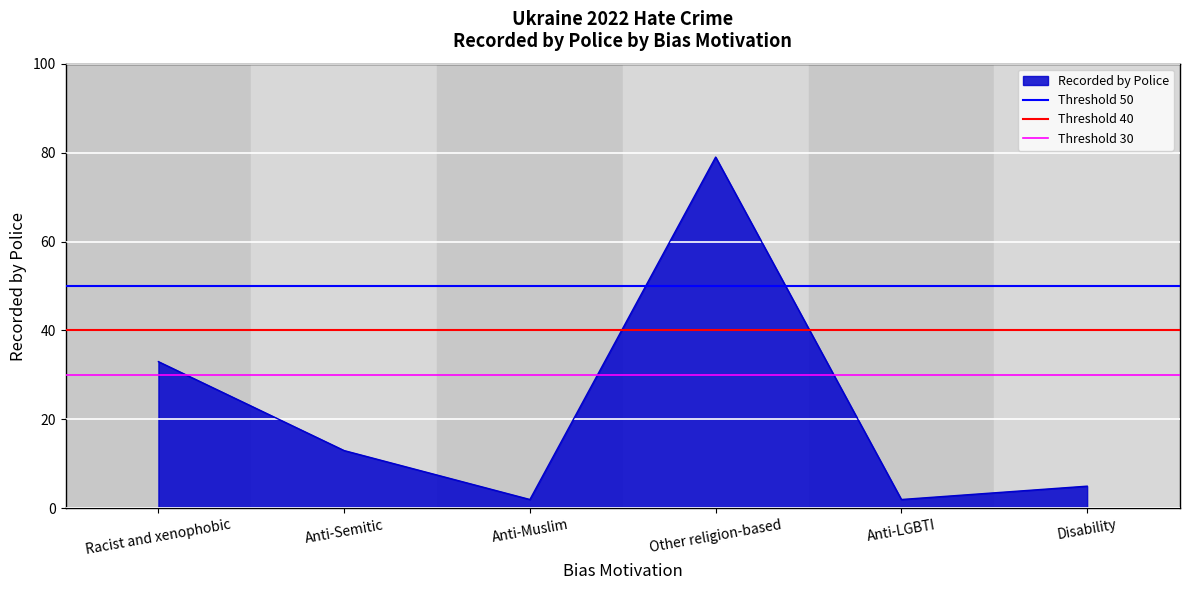

Is it true that Recorded by Police equals 107 at Other religion-based?

False